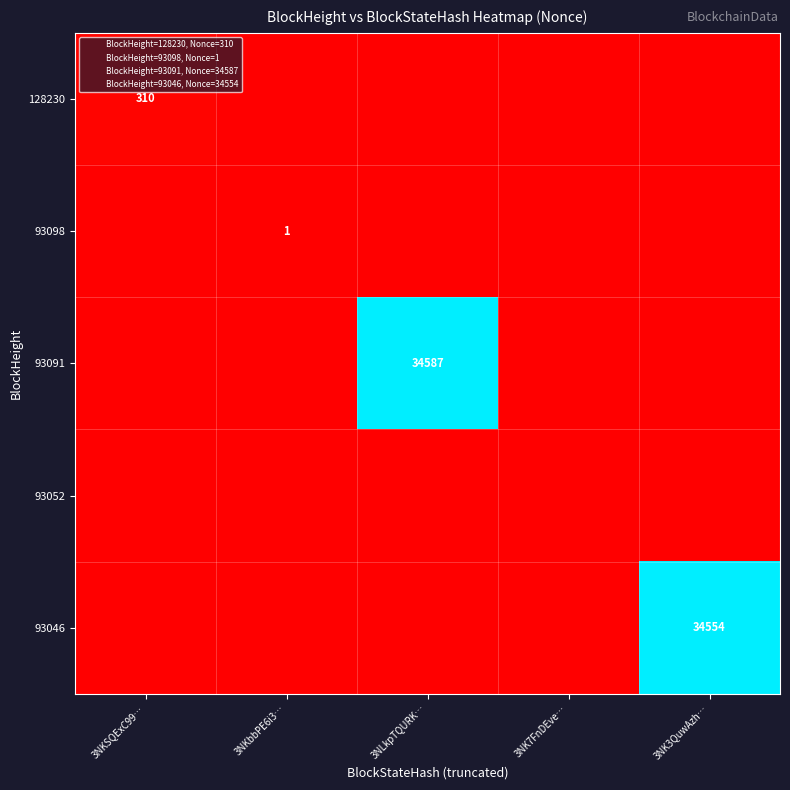

True or false: 93098 has a value of 1 at 3NKbbPE6i3….

True